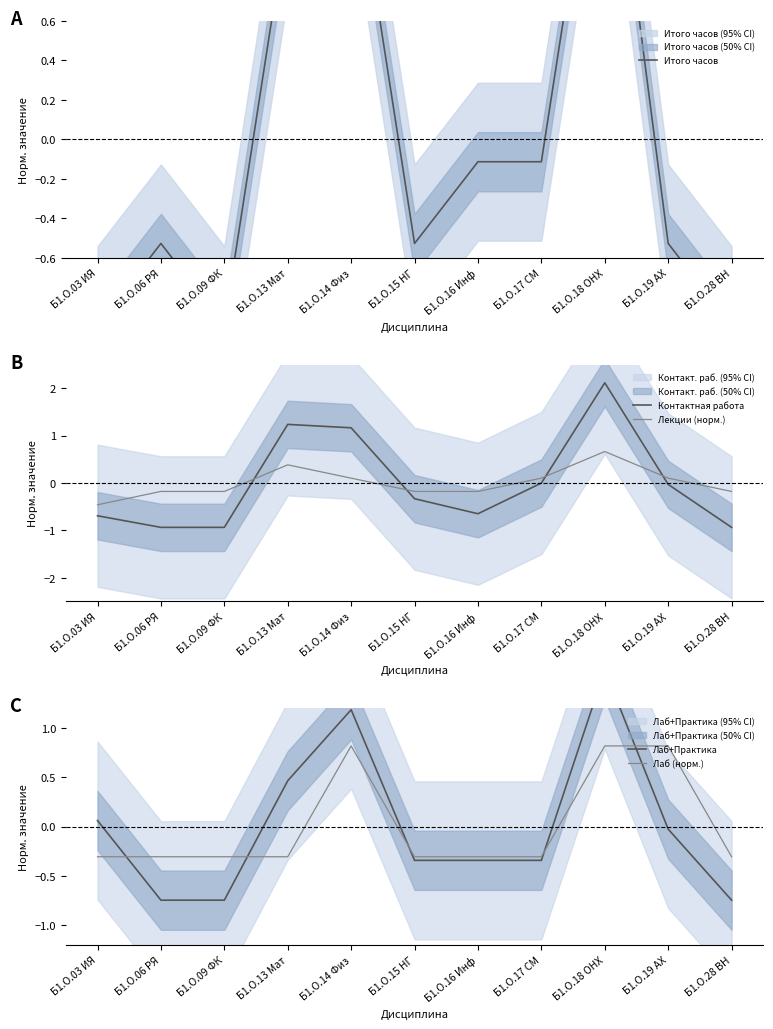

How many positive values does the Контактная работа series have?

3